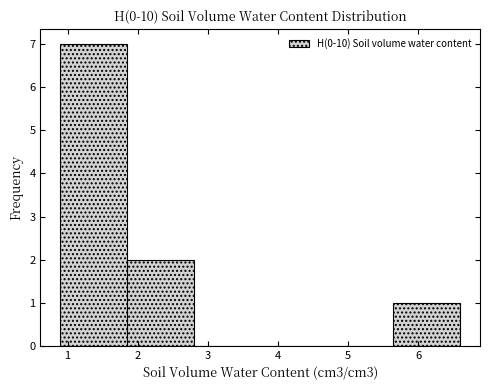

What is the height of the bar covering 1.8 to 2.8 on the x-axis? Neither the bar edges nor the heights are printed on the chart, so give them approximately, as read against the axes.

2